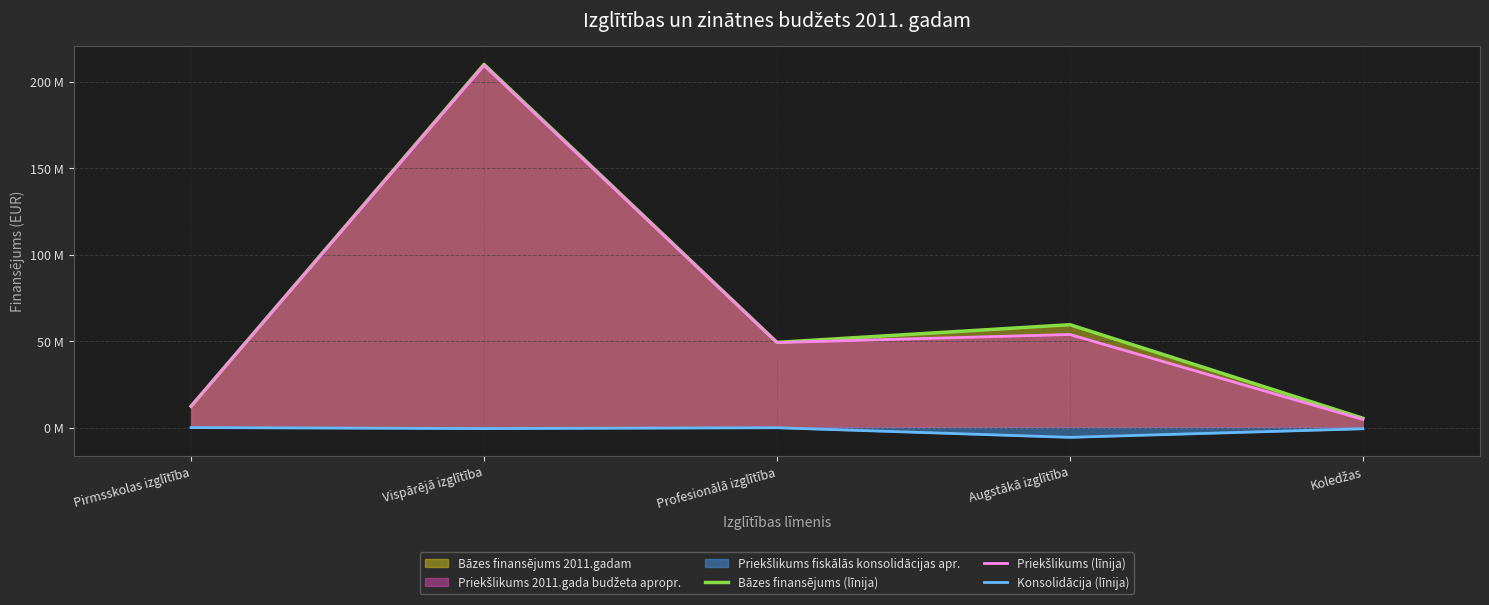

Reading left to right, transcribe all the data shown in this chart.

Bāzes finansējums (līnija): 12.3	210.0	49.3	59.5	5.4
Priekšlikums (līnija): 12.3	209.4	49.1	53.8	4.7
Konsolidācija (līnija): 0.0	-0.6	-0.1	-5.7	-0.7